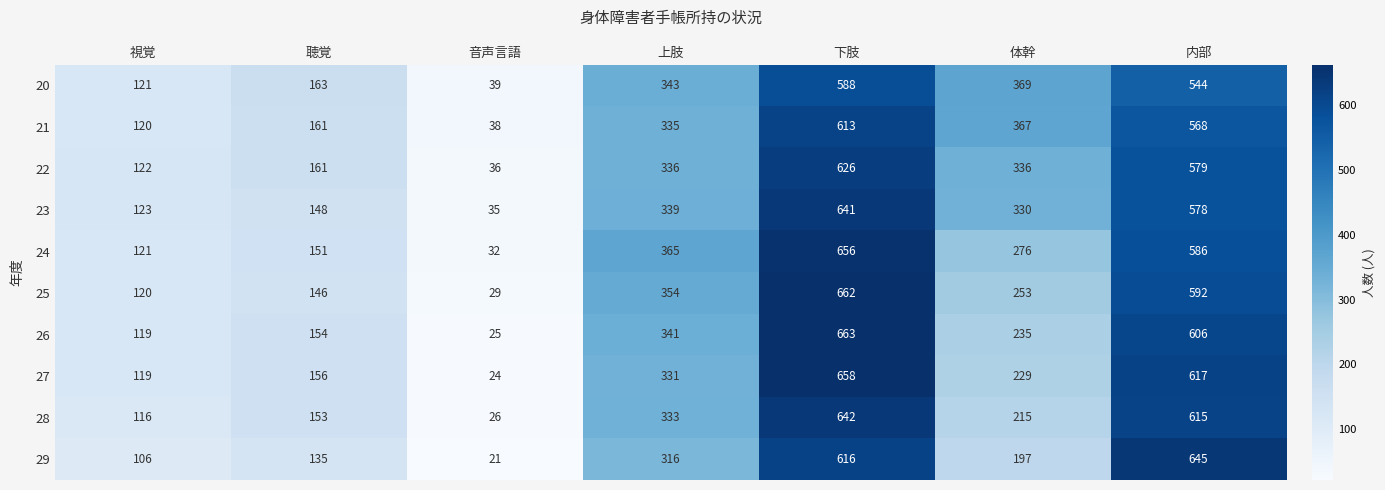

Which series changed the most between 音声言語 and 上肢?

24